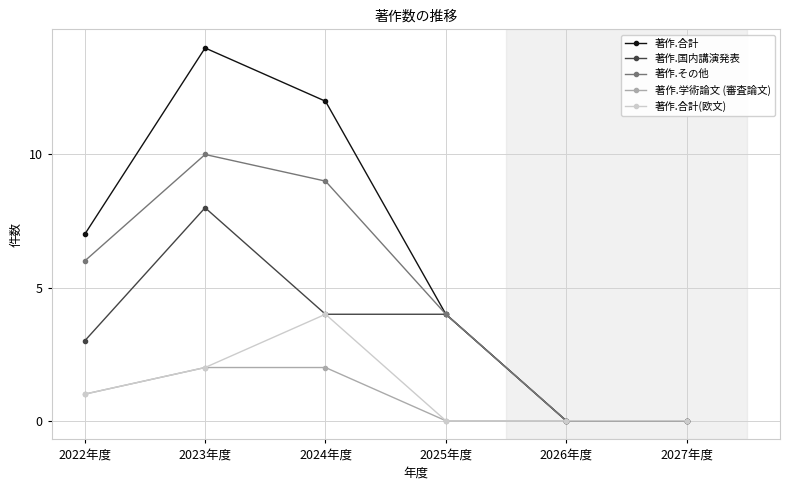

Which series changed the most between 2022年度 and 2024年度?

著作.合計